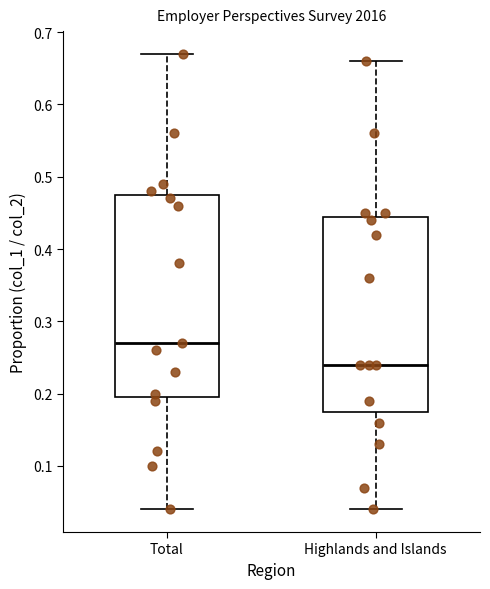

Reading left to right, transcribe this box plot: for each box, give where its median line is, the range the box spans, and where its two whiskers end, as read against the y-axis. The values are not printed on the chart, so give them approximately, as read against the axis.

Total: median 0.27, box 0.20 to 0.48, whiskers 0.04 to 0.67
Highlands and Islands: median 0.24, box 0.18 to 0.45, whiskers 0.04 to 0.66